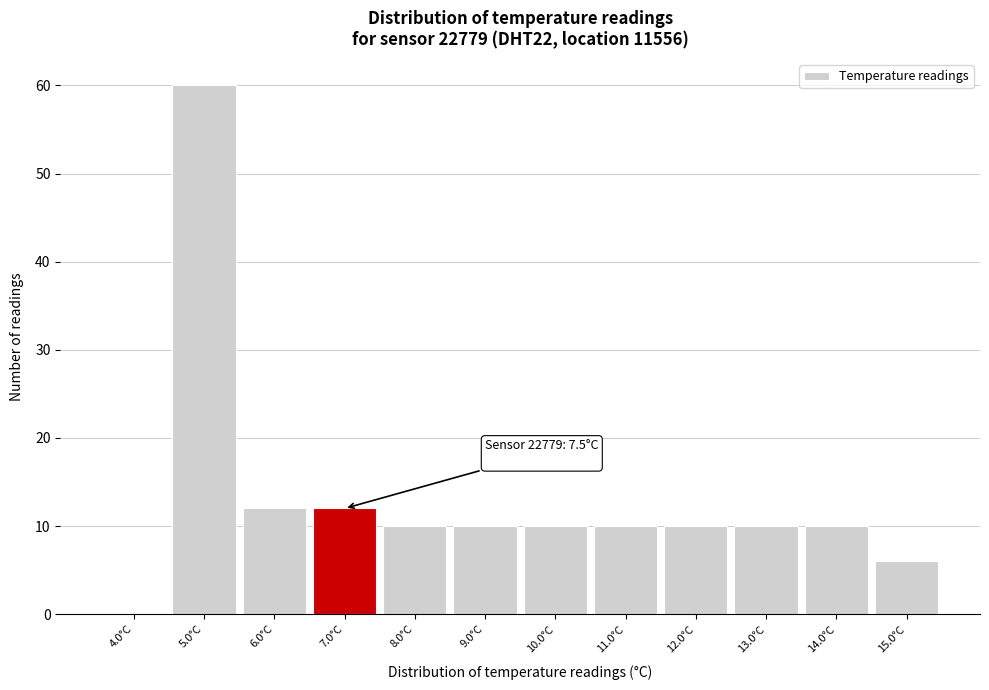

Reading right to left, what are all the values shown in this chart?

15.0°C=6	14.0°C=10	13.0°C=10	12.0°C=10	11.0°C=10	10.0°C=10	9.0°C=10	8.0°C=10	7.0°C=12	6.0°C=12	5.0°C=60	4.0°C=0